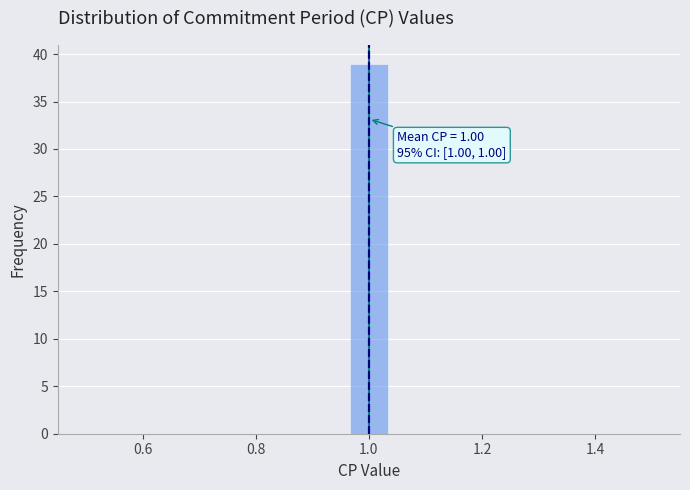

Around what value on the x-axis is the tallest bar? Give the approximate position of its centre, as read against the axis.

1.00